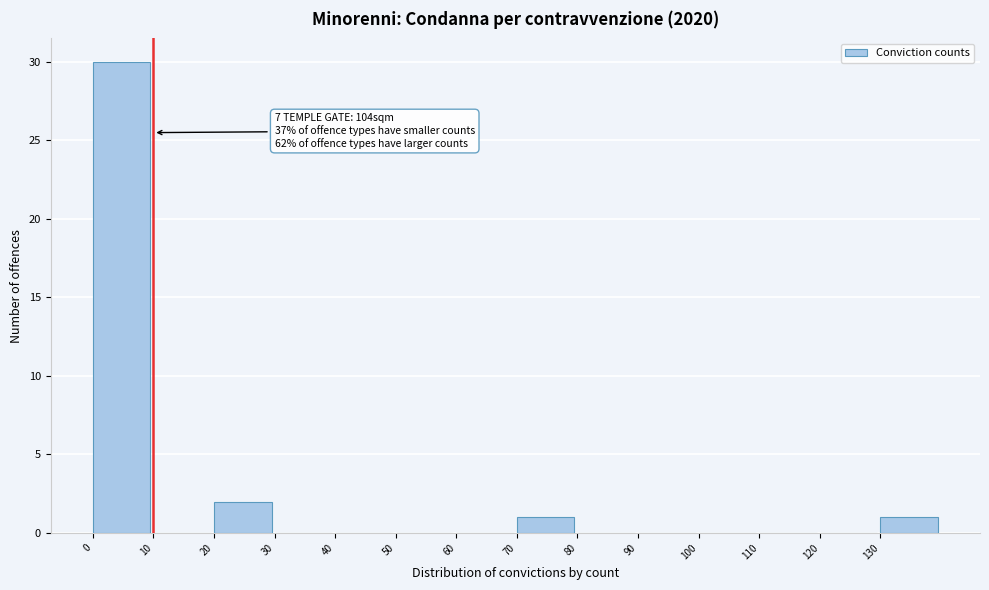

Which range on the x-axis has the tallest bar?

0 to 10